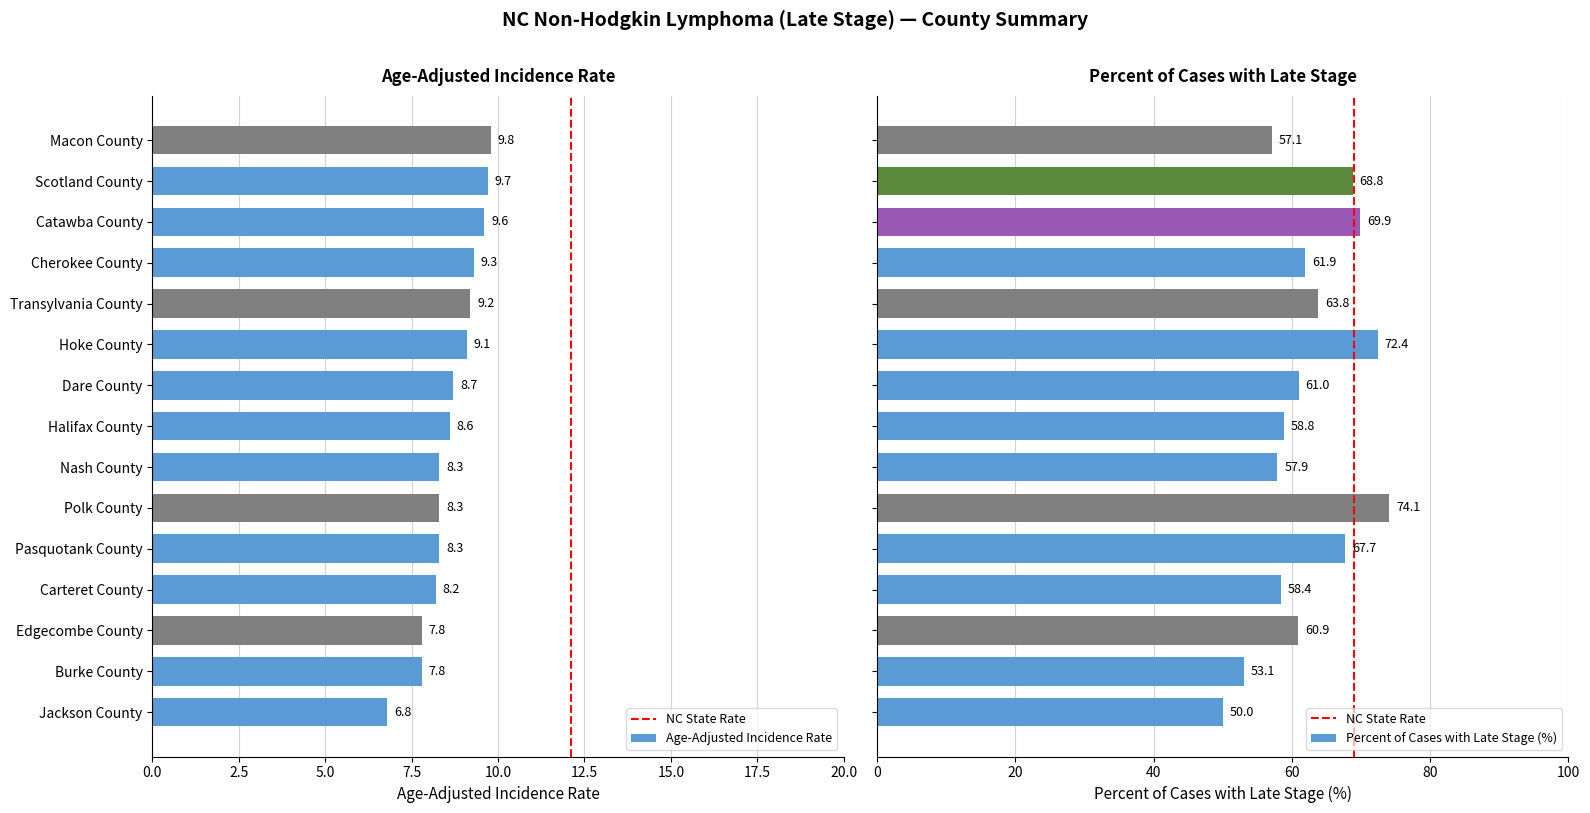

Which series has the largest total across all categories?

Percent of Cases with Late Stage